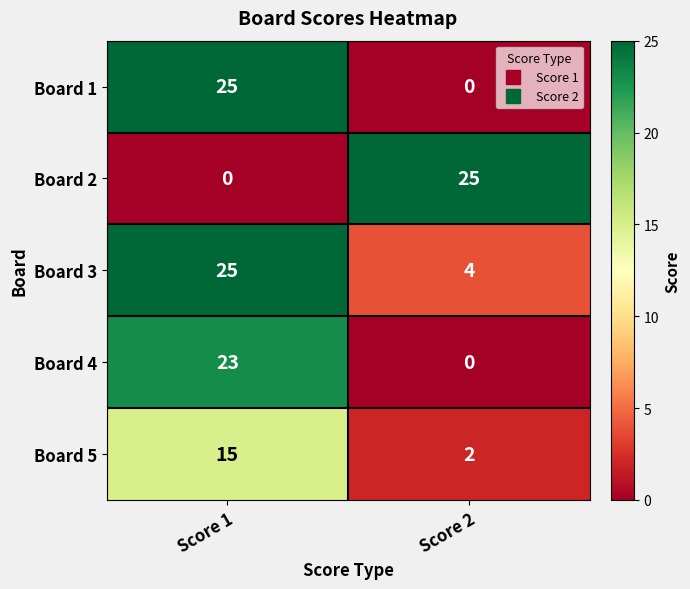

What is the greatest value displayed?

25